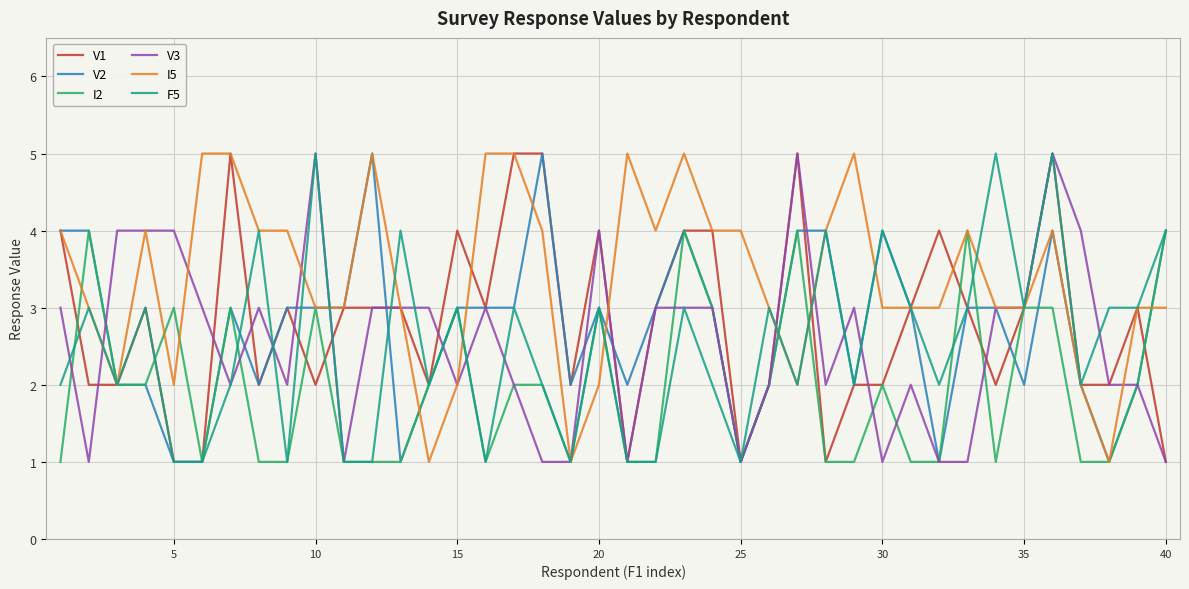

How many lines are shown in the chart?

6